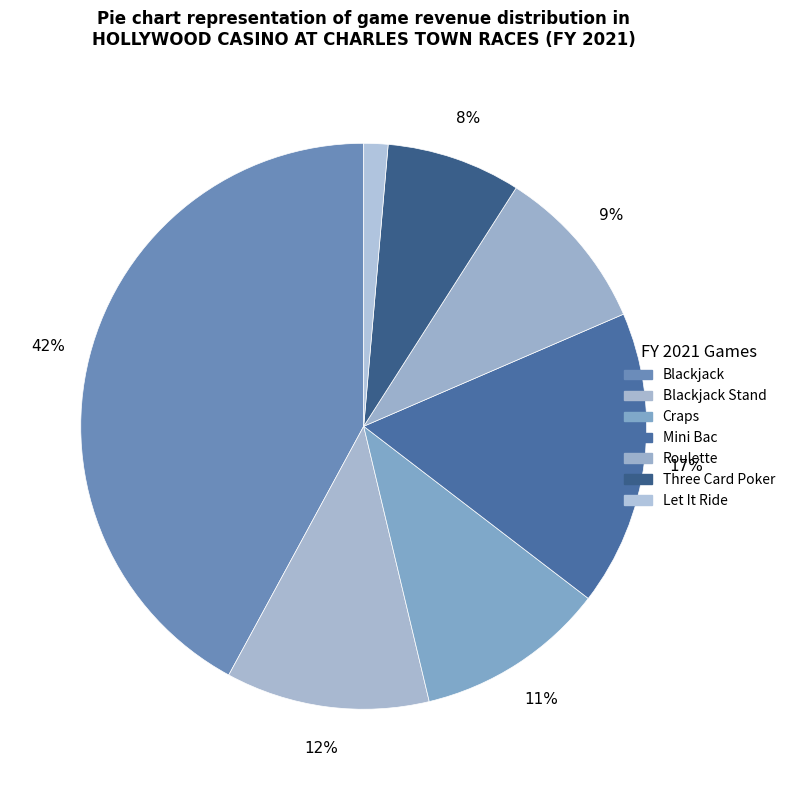

Combined, what portion of the pie is Blackjack Stand and Let It Ride?

13.0%